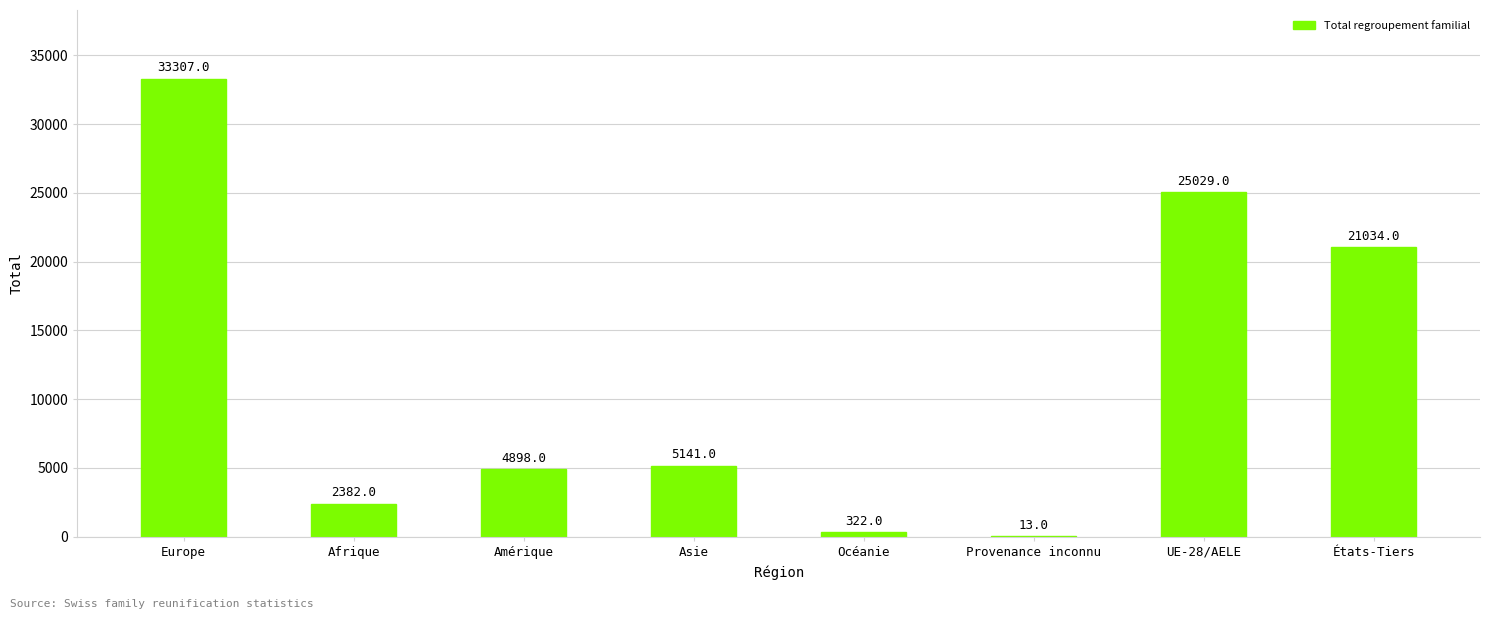

The chart shows a value of 1750 at Asie. True or false?

False